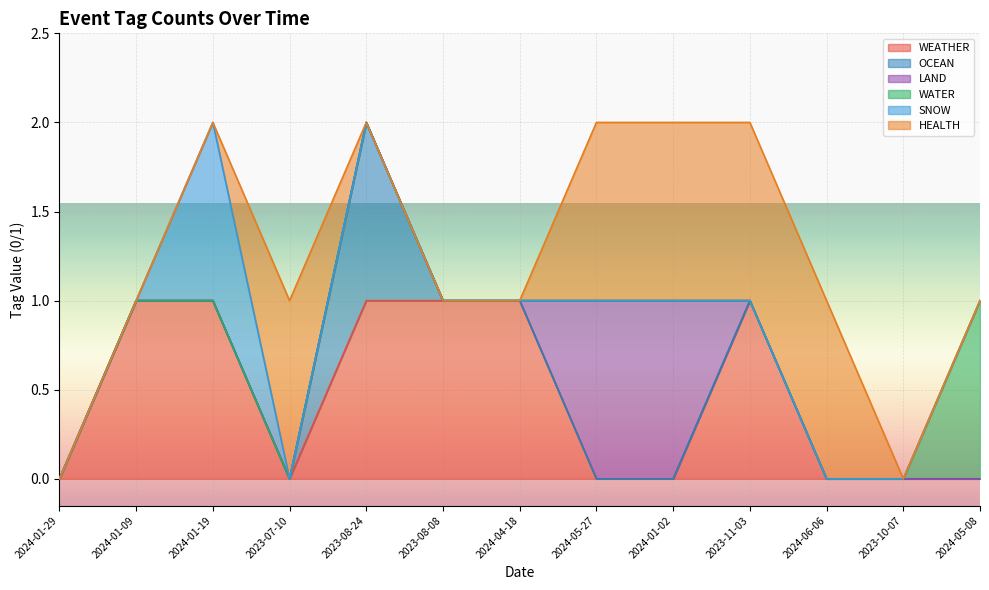

How many OCEAN values are between 0 and 1?

13